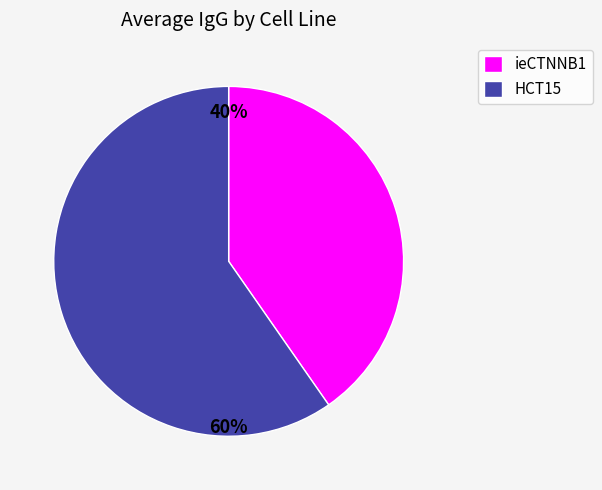

True or false: ieCTNNB1 accounts for 35% of the total.

False